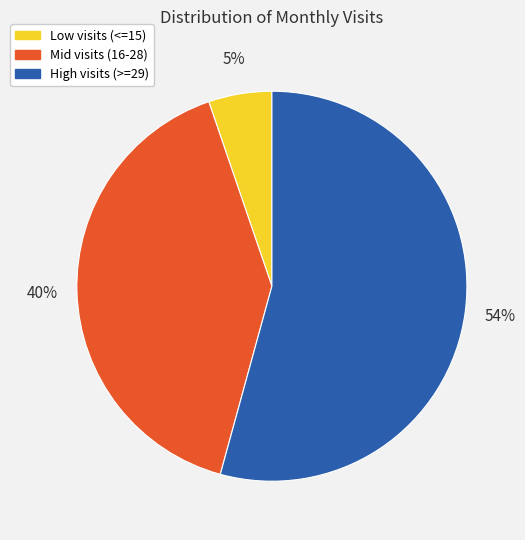

Does Mid visits (16-28) account for over 50% of the chart?

No